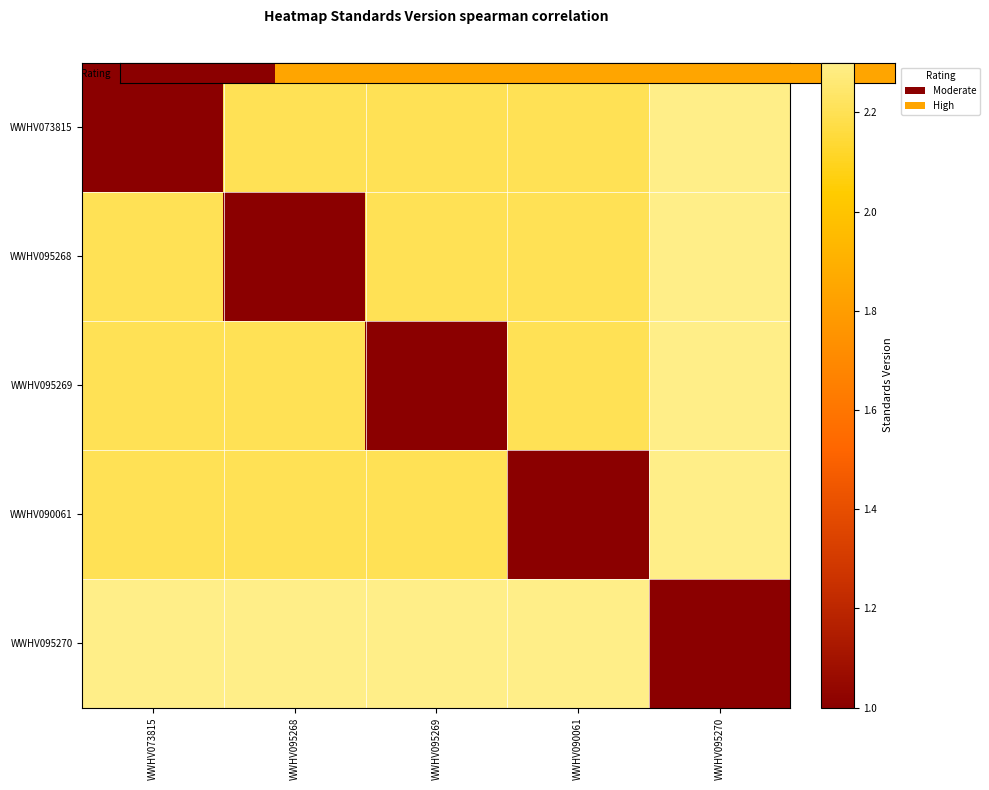

How many values in the WWHV090061 series exceed 2?

4